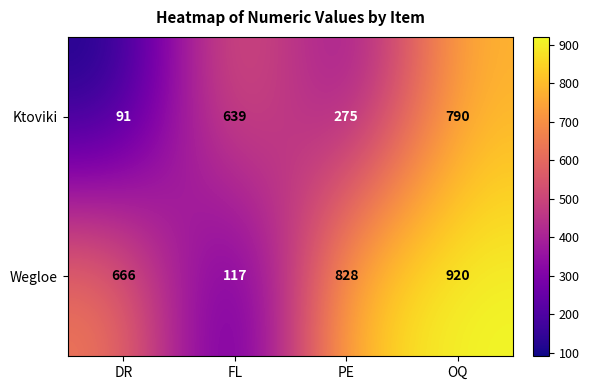

The Ktoviki series shows 639 at FL. True or false?

True